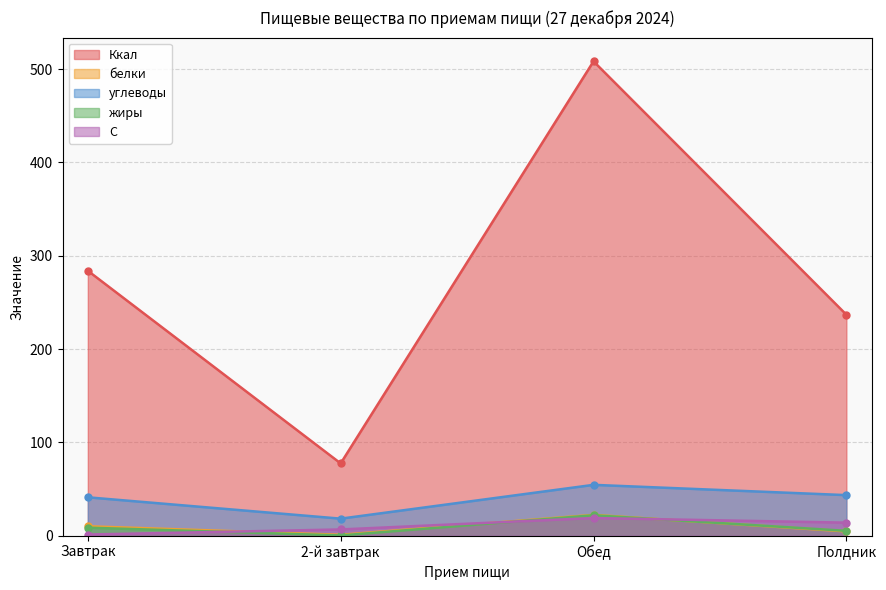

What are all the series names shown in the legend?

Ккал, белки, углеводы, жиры, С